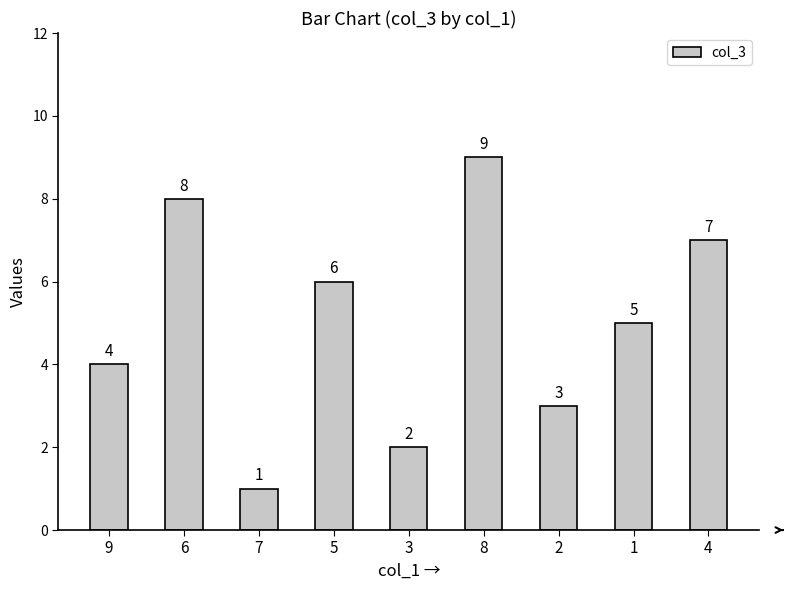

Reading right to left, extract all data points from this chart.

4=7	1=5	2=3	8=9	3=2	5=6	7=1	6=8	9=4